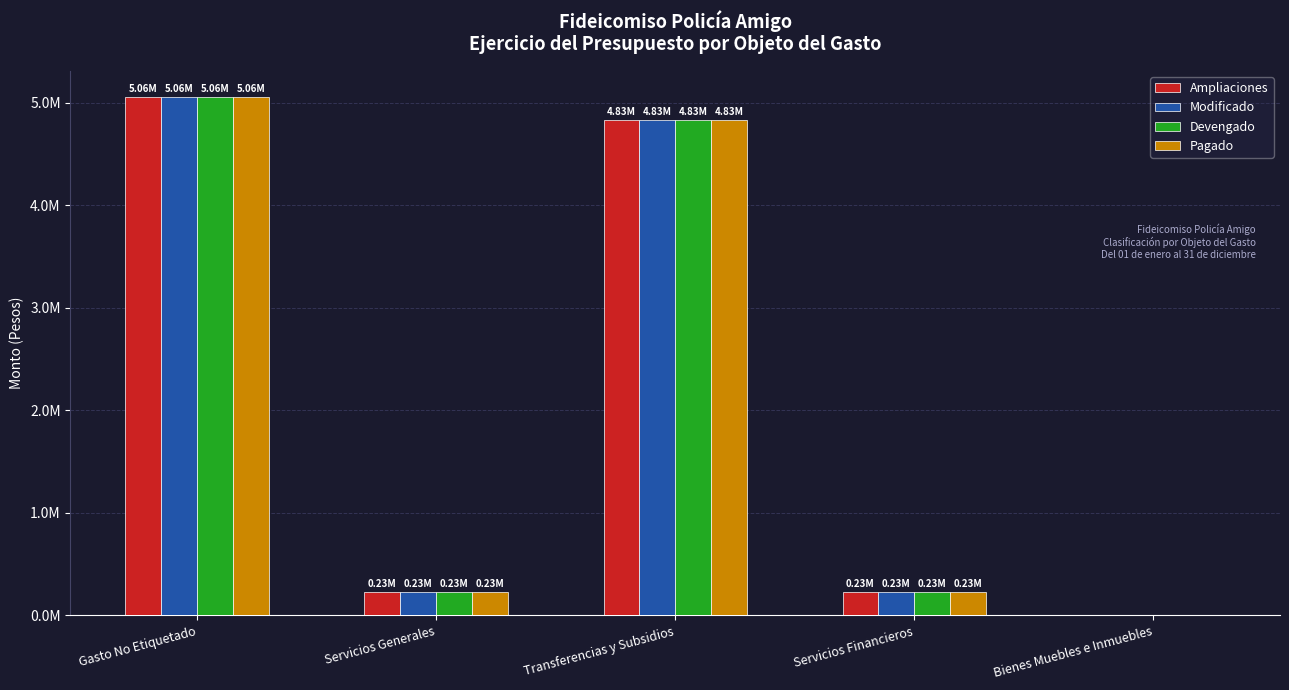

What are all the series names shown in the legend?

Ampliaciones, Modificado, Devengado, Pagado